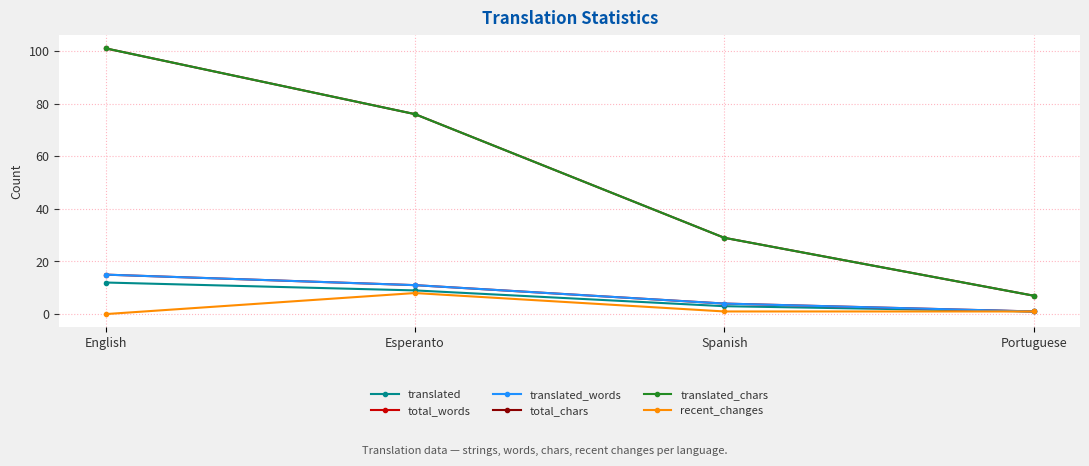

Is it true that total_words equals 11 at Esperanto?

True